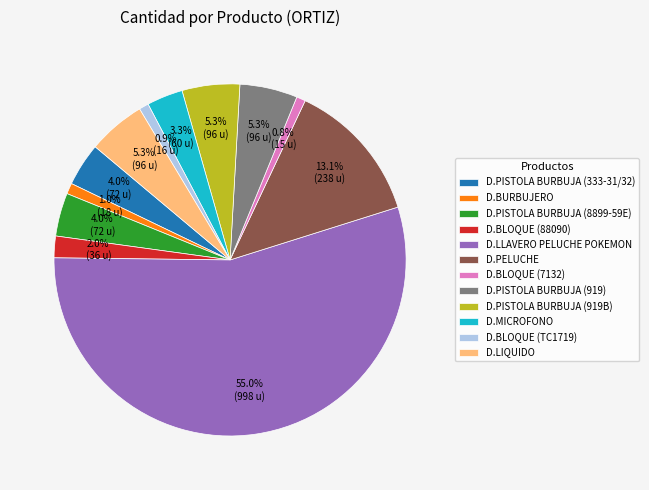

Is it true that D.BLOQUE (7132) is 12% of the pie?

False